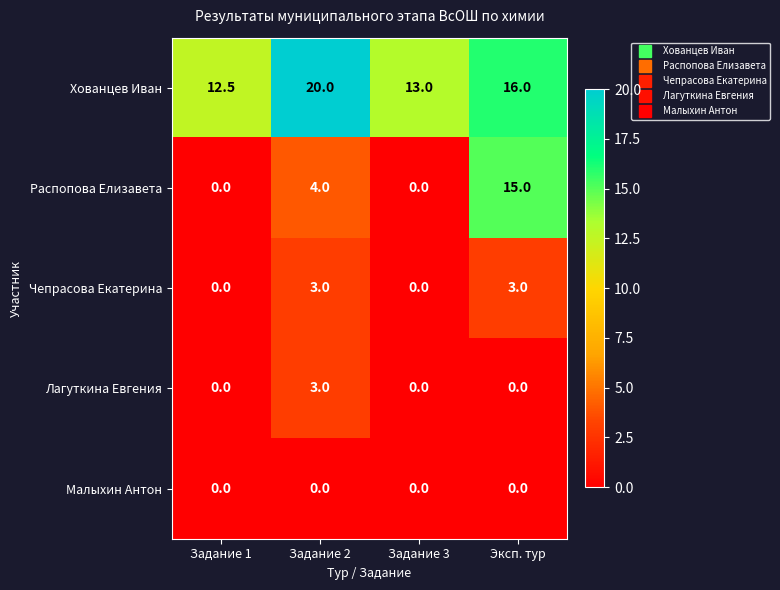

At which category is the sum across all series the highest?

Эксп. тур